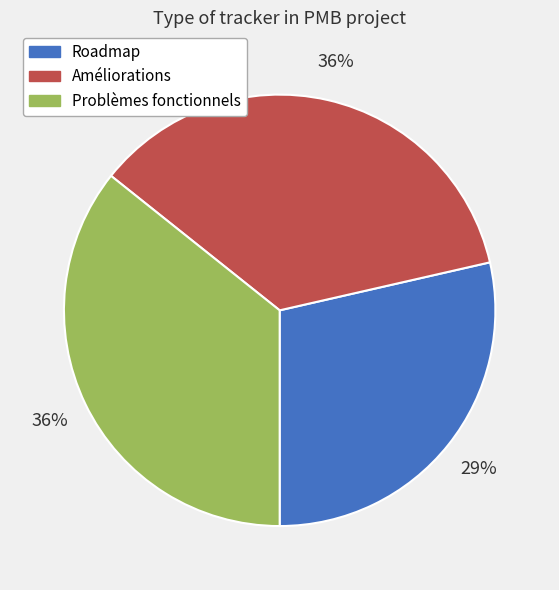

To the nearest percent, what percentage of the pie is Améliorations?

36%